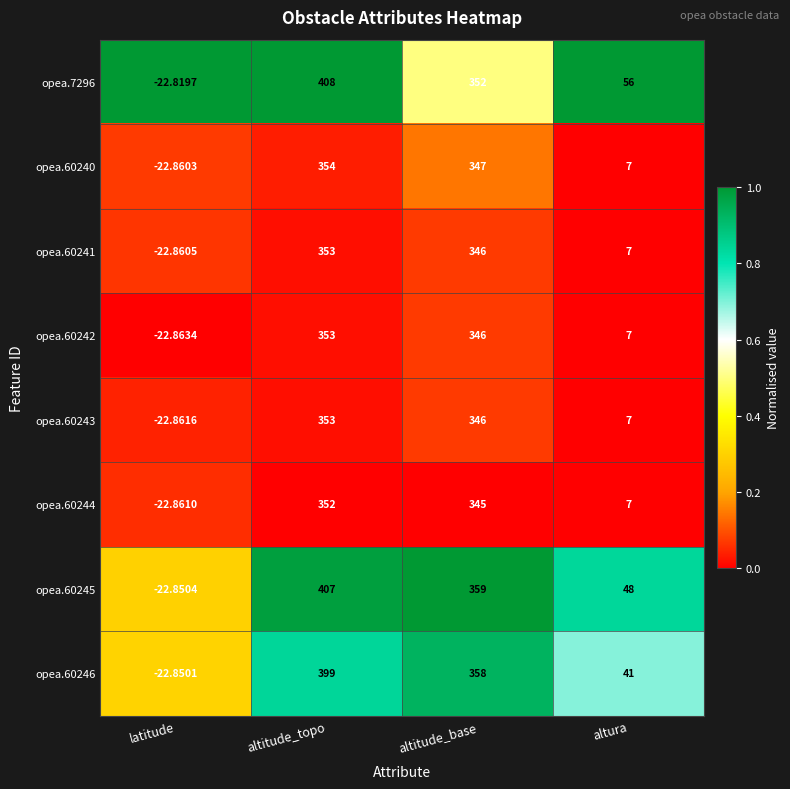

Which category has the highest value in the opea.60245 series?

altitude_topo